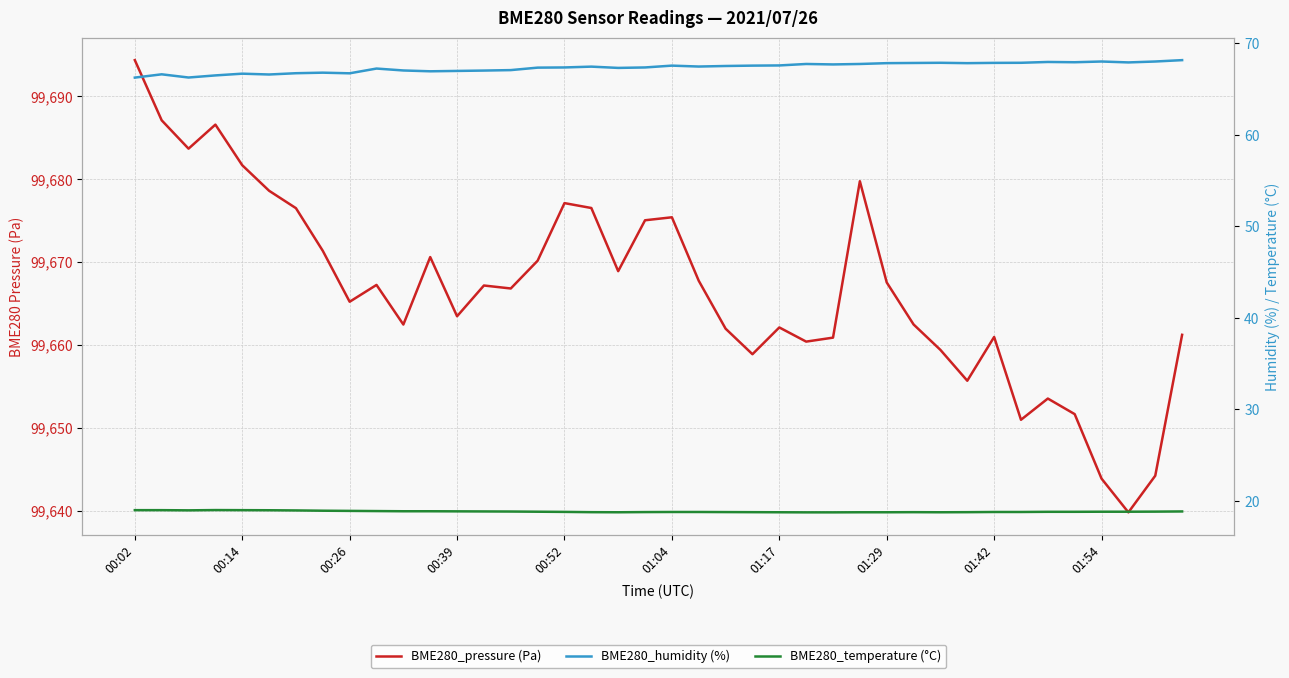

What are all the series names shown in the legend?

BME280_pressure (Pa), BME280_humidity (%), BME280_temperature (°C)